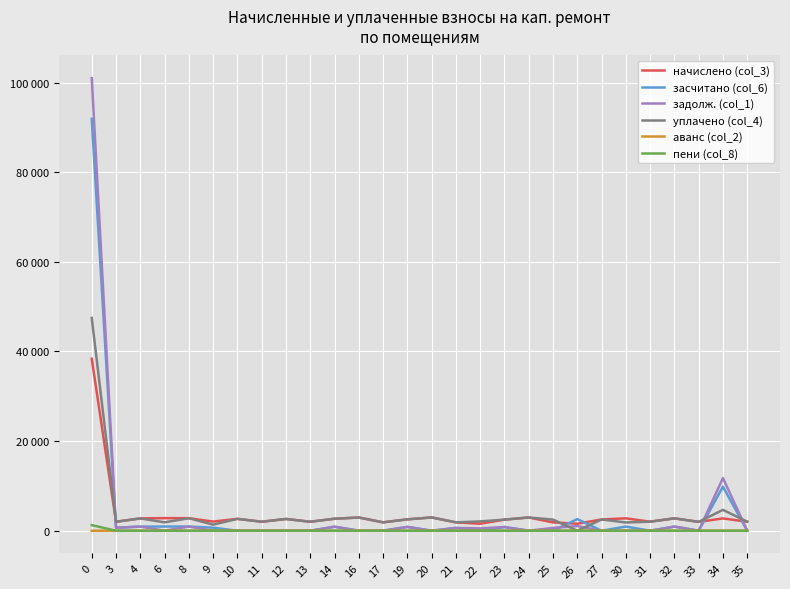

In уплачено (col_4), how many points are higher than both neighbors (excluding endpoints)?

10